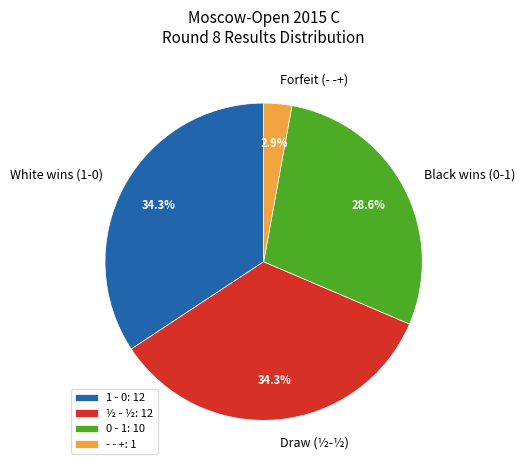

Which has a higher value, 0 - 1: 10 or - - +: 1?

0 - 1: 10